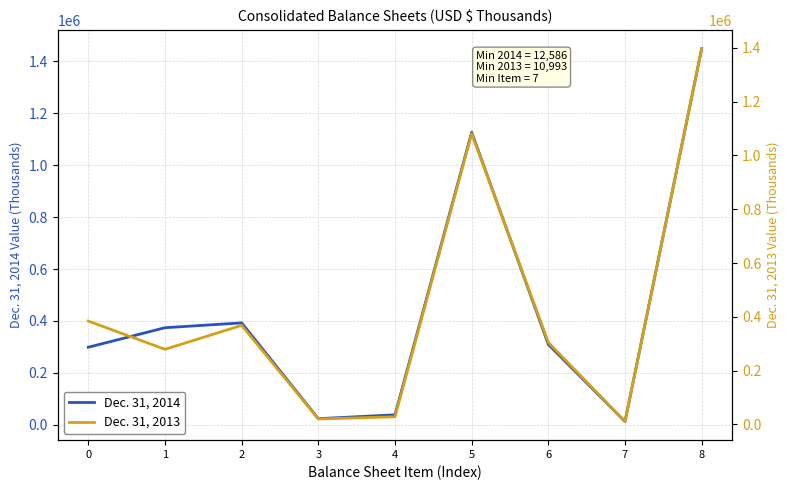

What is the sum of the Dec. 31, 2013 values at 4 and 6?

333358